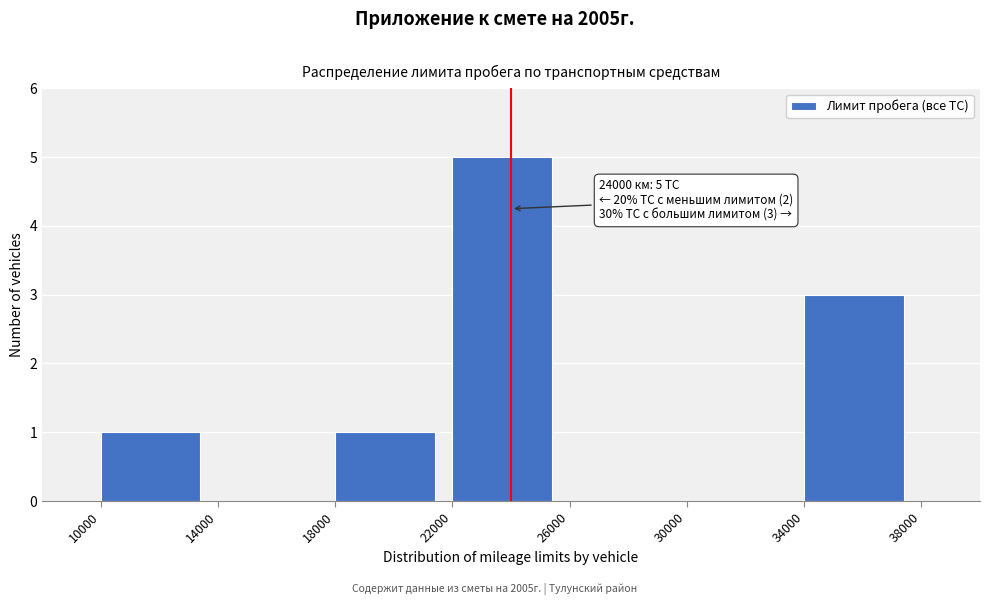

Over which range of the x-axis is the bar tallest?

22000 to 26000